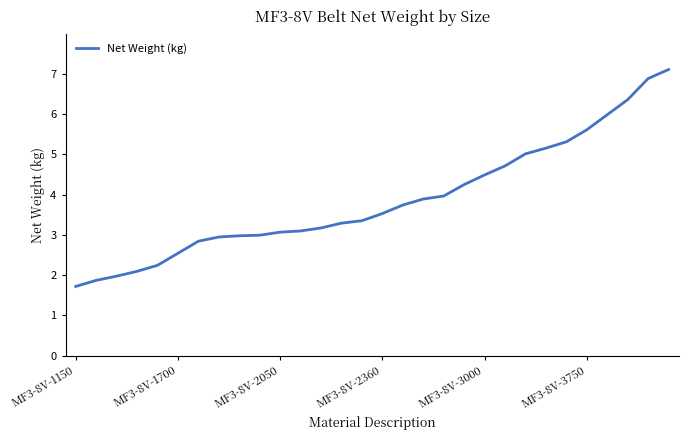

What is the minimum value shown in the chart?

1.7